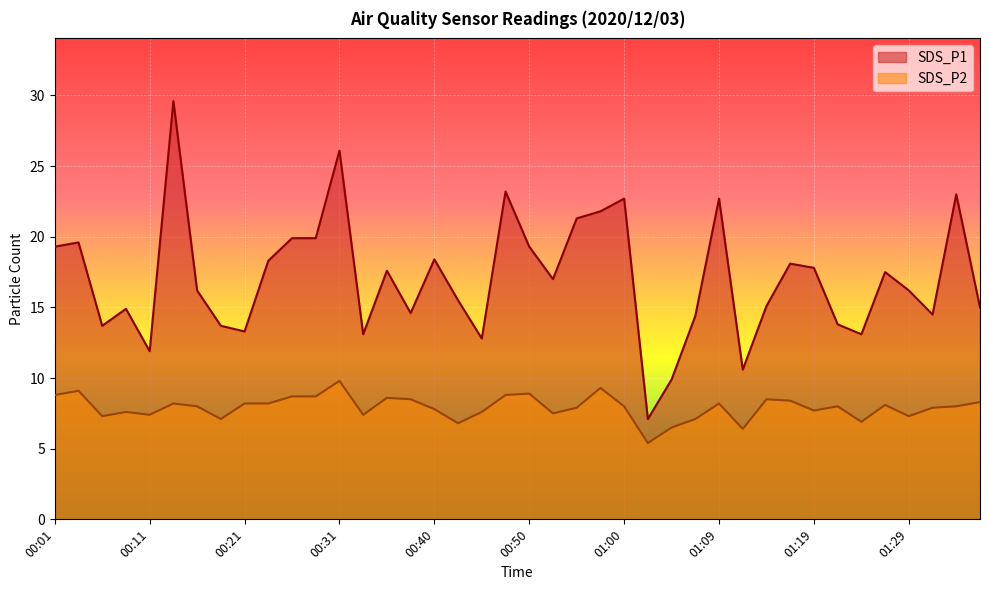

List the series in order of their peak value, lowest first.

SDS_P2, SDS_P1